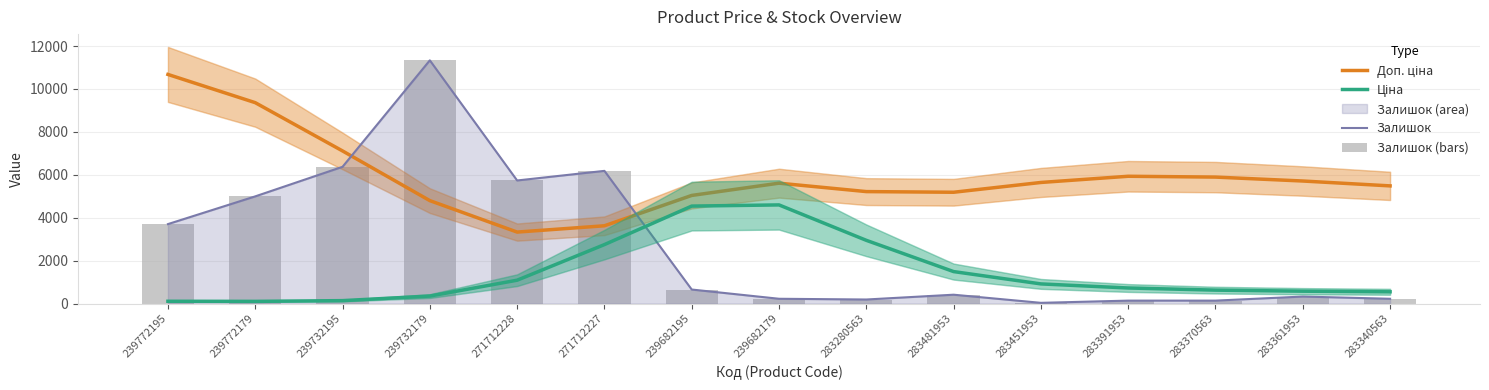

Reading left to right, what are all the values shown in this chart?

Доп. ціна: 239772195=10677.0	239772179=9362.0	239732195=7112.9	239732179=4797.2	271712228=3331.3	271712227=3625.0	239682195=5039.0	239682179=5610.4	283280563=5218.1	283481953=5187.2	283451953=5643.4	283391953=5932.1	283370563=5893.6	283361953=5711.1	283340563=5484.0
Ціна: 239772195=107.6	239772179=103.2	239732195=137.2	239732179=349.6	271712228=1089.0	271712227=2748.1	239682195=4542.6	239682179=4597.1	283280563=2947.1	283481953=1490.5	283451953=916.5	283391953=725.8	283370563=626.4	283361953=577.0	283340563=548.9
Залишок: 239772195=3703.4	239772179=4995.2	239732195=6373.2	239732179=11334.0	271712228=5735.9	271712227=6183.7	239682195=654.5	239682179=223.9	283280563=189.5	283481953=413.4	283451953=34.4	283391953=137.8	283370563=137.8	283361953=327.3	283340563=223.9
Залишок (bars): 239772195=3703.4	239772179=4995.2	239732195=6373.2	239732179=11334.0	271712228=5735.9	271712227=6183.7	239682195=654.5	239682179=223.9	283280563=189.5	283481953=413.4	283451953=34.4	283391953=137.8	283370563=137.8	283361953=327.3	283340563=223.9